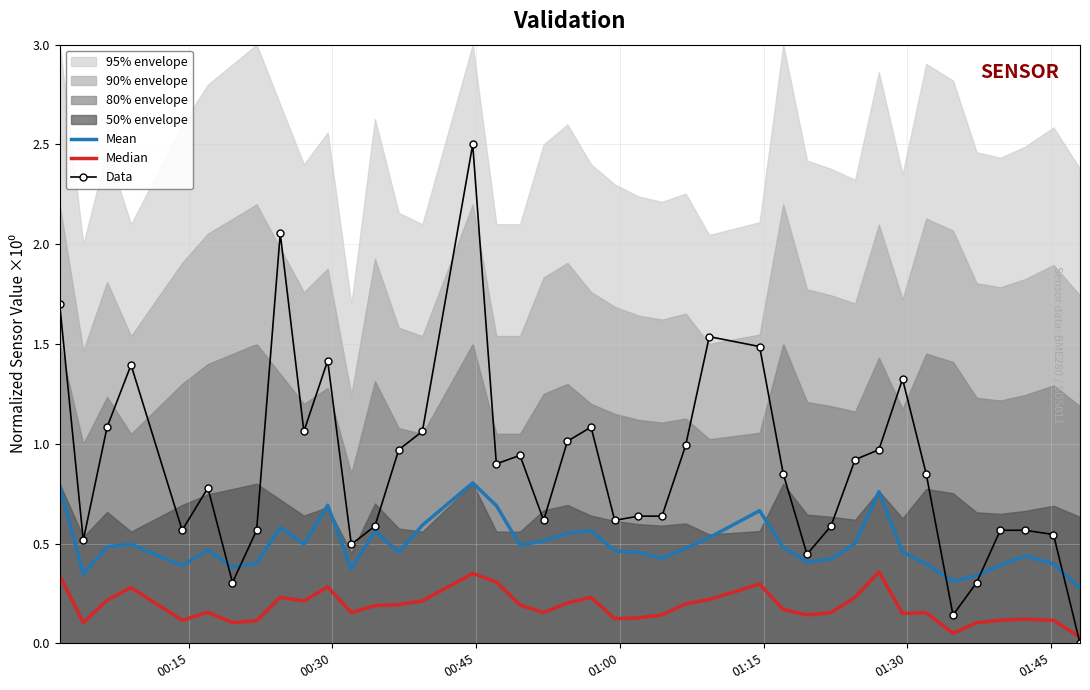

True or false: Mean and Median intersect in this chart.

False